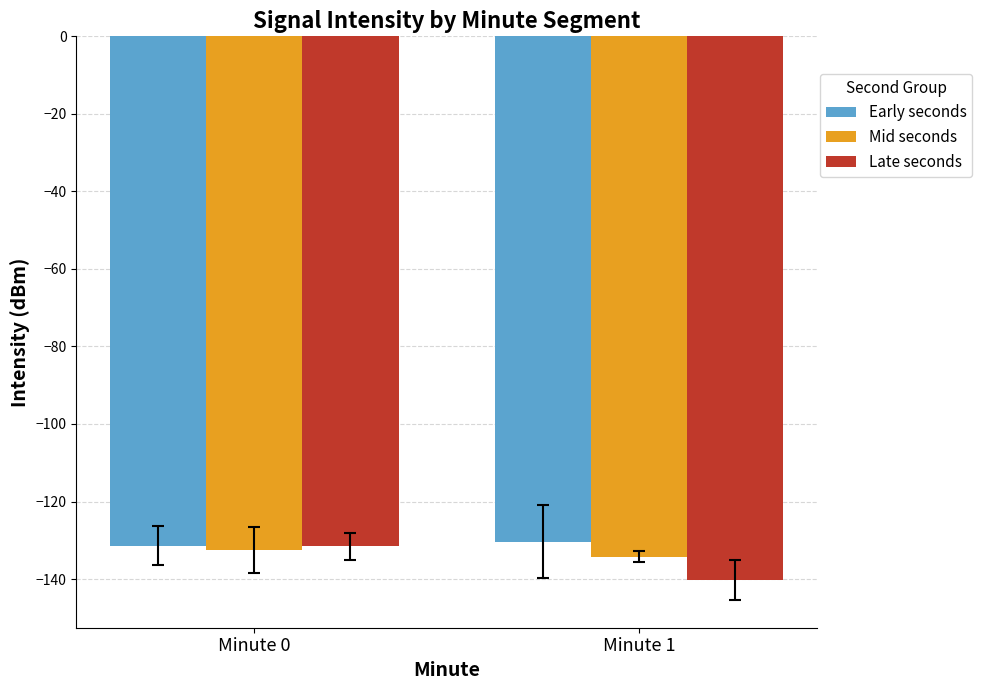

Is it true that Late seconds equals -140.2 at Minute 1?

True